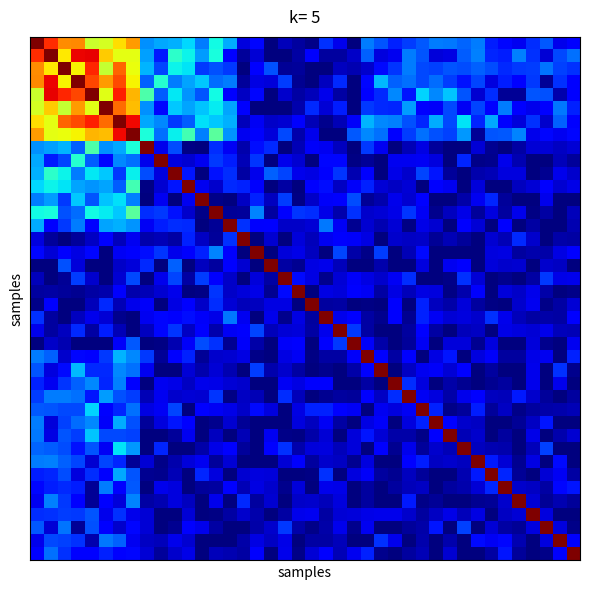

At how many categories does at least one series exceed 0?

40